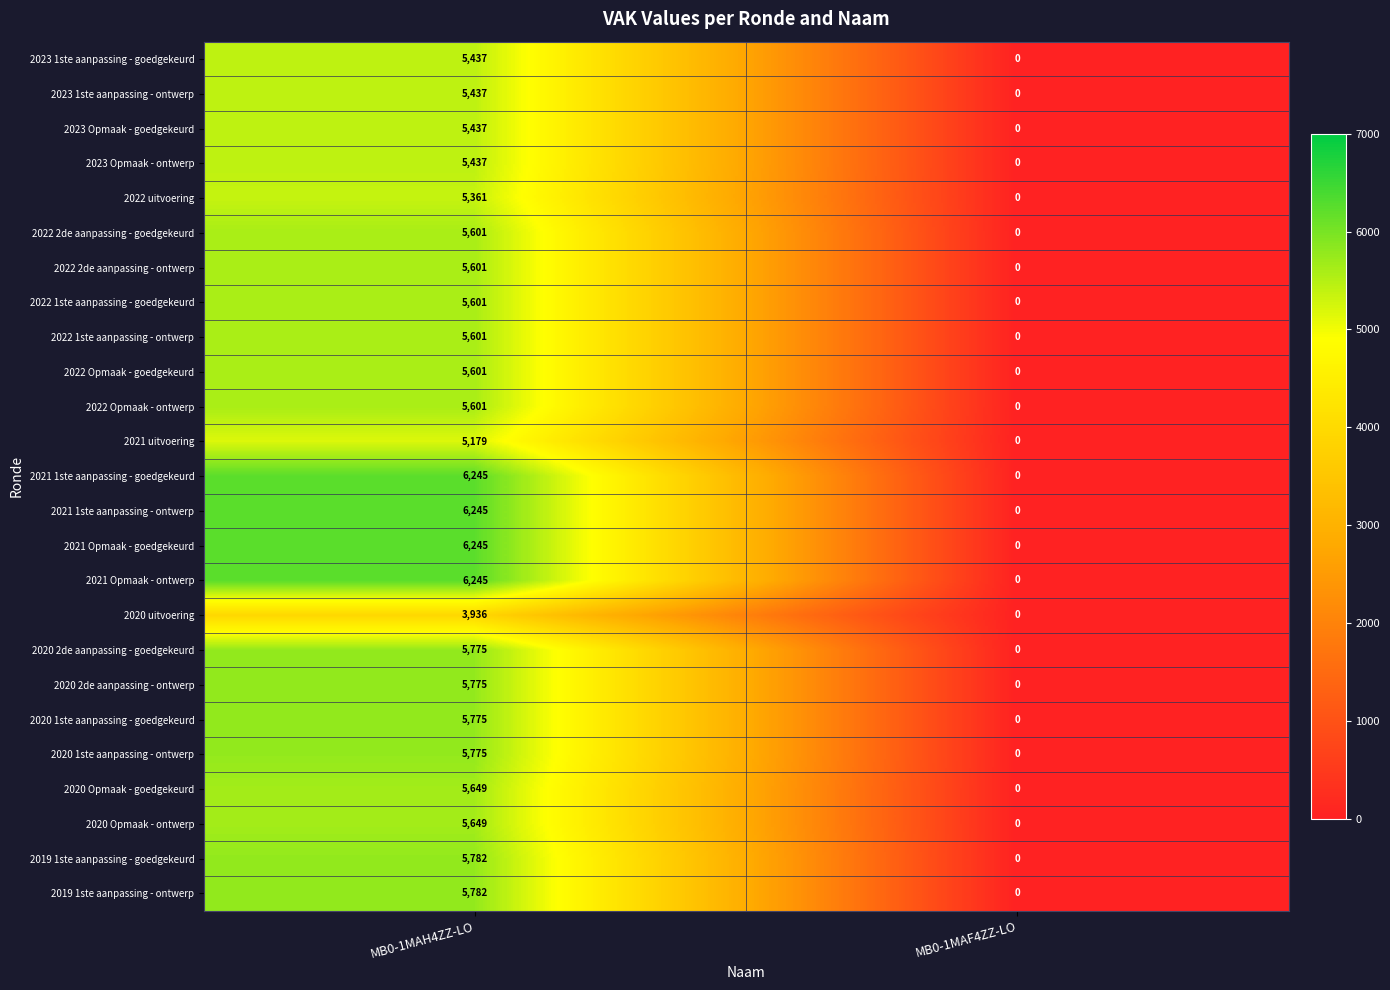

The value of 2022 1ste aanpassing - ontwerp at MB0-1MAF4ZZ-LO is -2103. True or false?

False